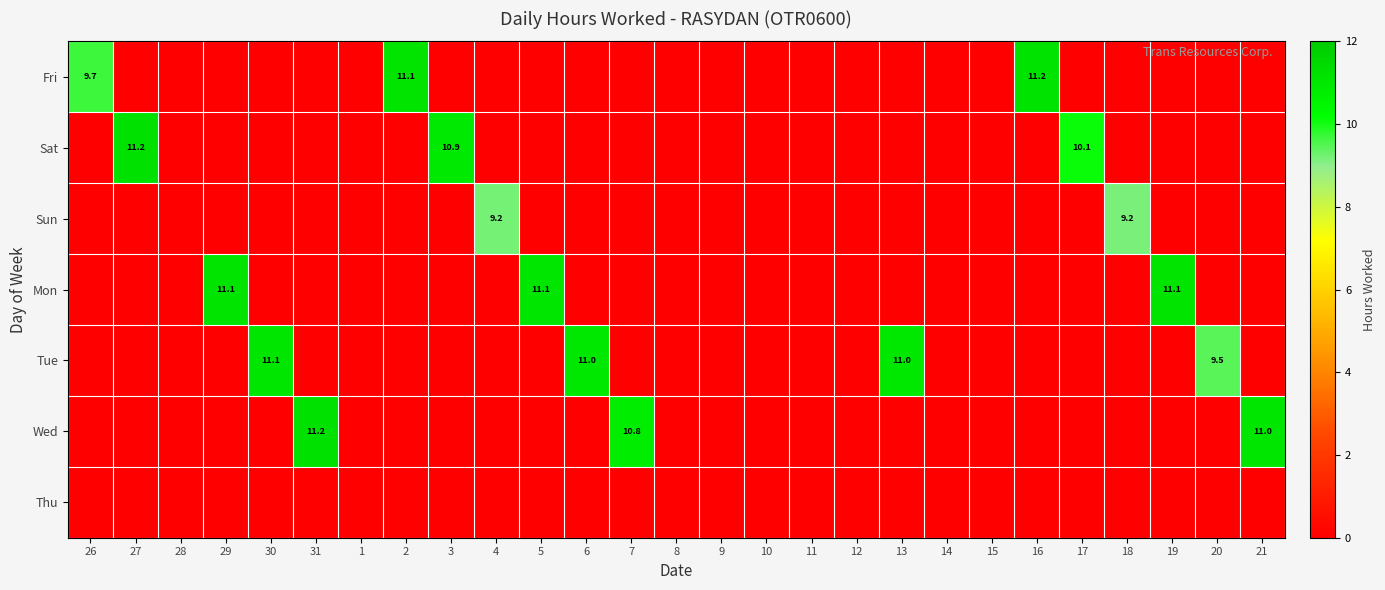

The value of Sat at 3 is 10.9. True or false?

True